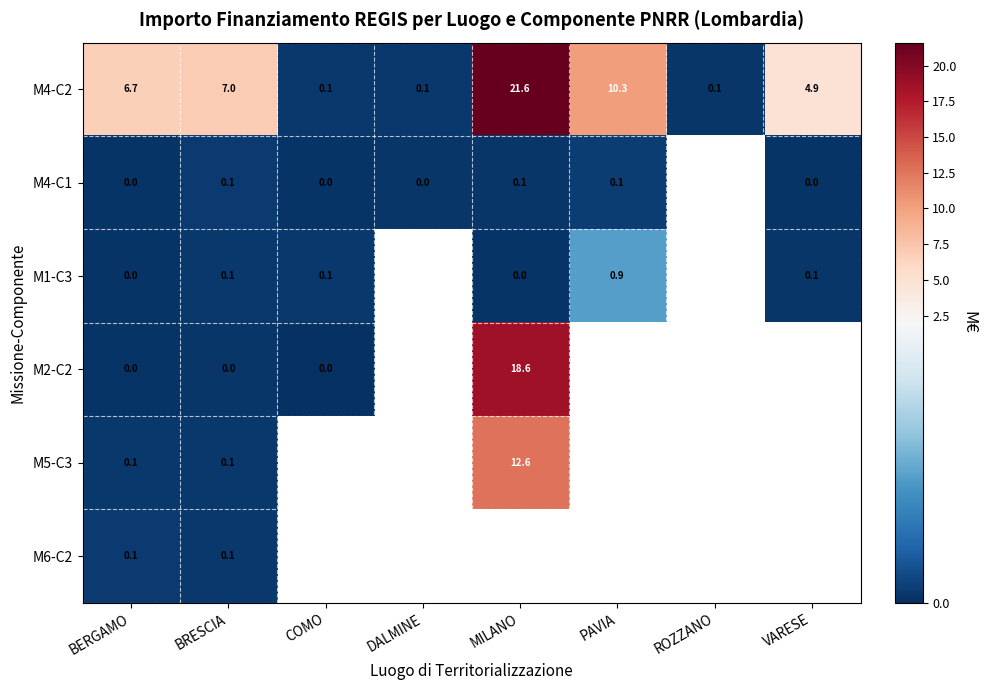

Where does the M2-C2 series first go above 18?

MILANO